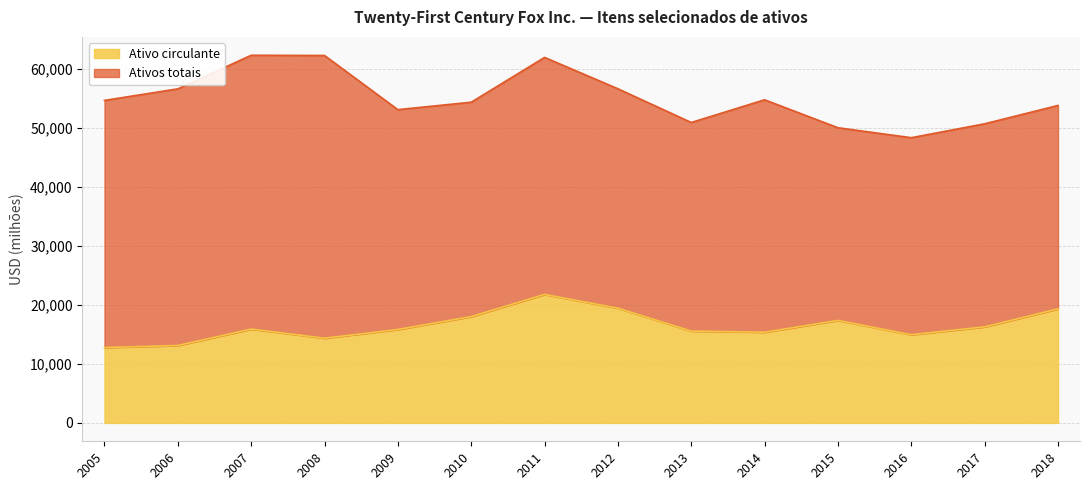

True or false: Ativos totais and Ativo circulante cross at least once.

False